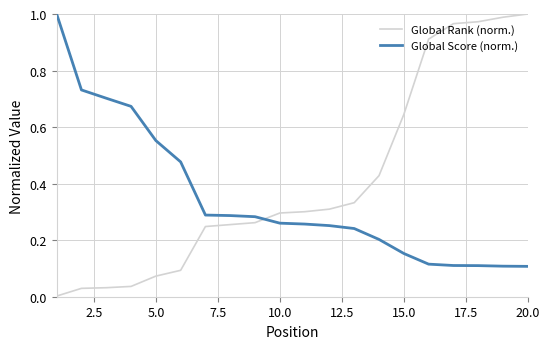

Which series has the widest spread of values?

Global Rank (norm.)